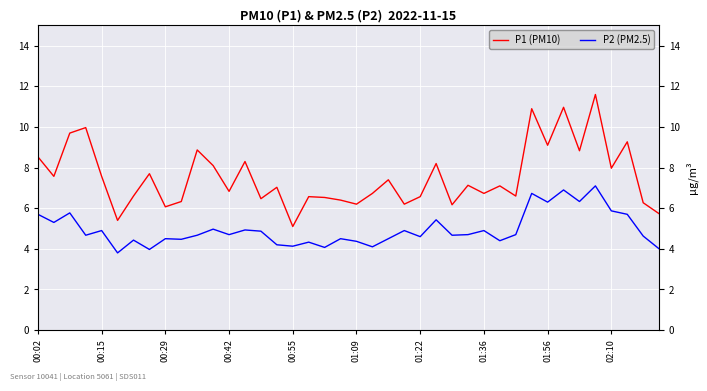

Count the number of data series in this chart.

2